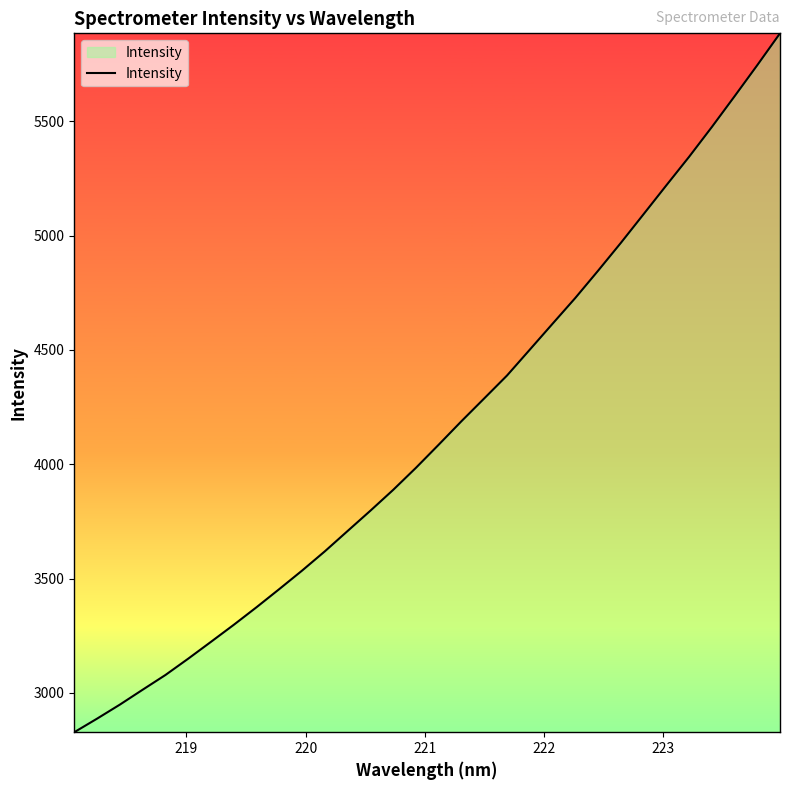

What is the minimum value shown in the chart?

2828.3